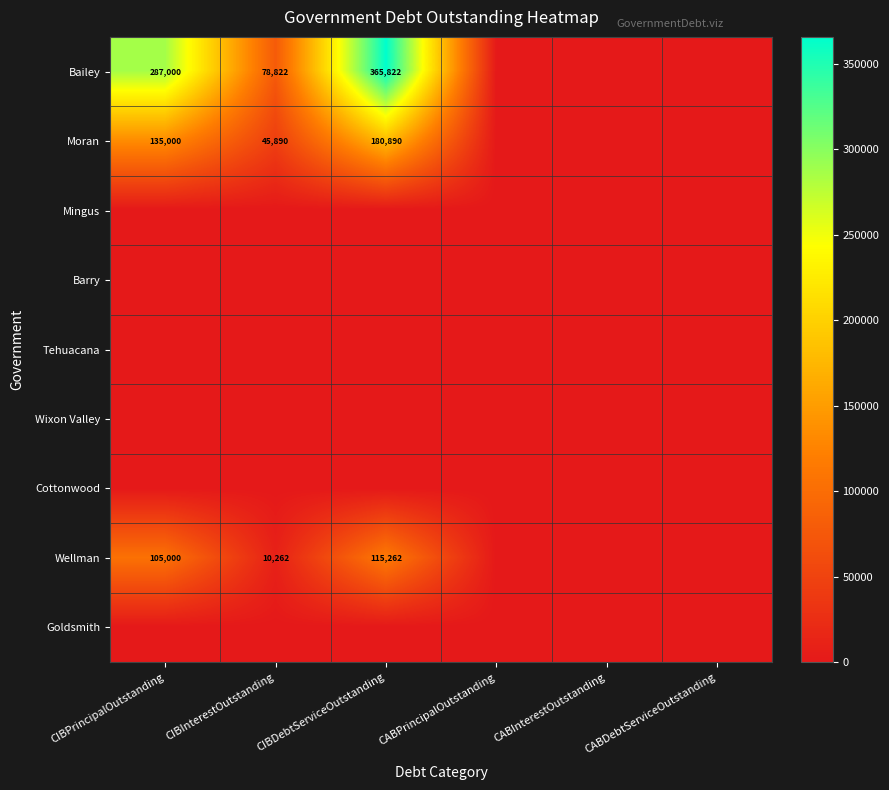

The Moran series shows 210423 at CIBPrincipalOutstanding. True or false?

False